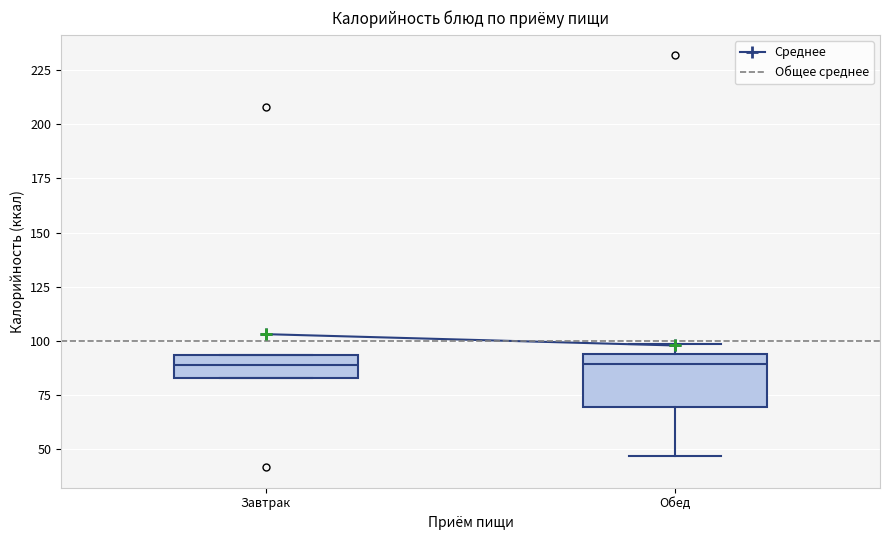

Comparing the boxes themselves (not the whiskers), which one is the tallest?

Обед